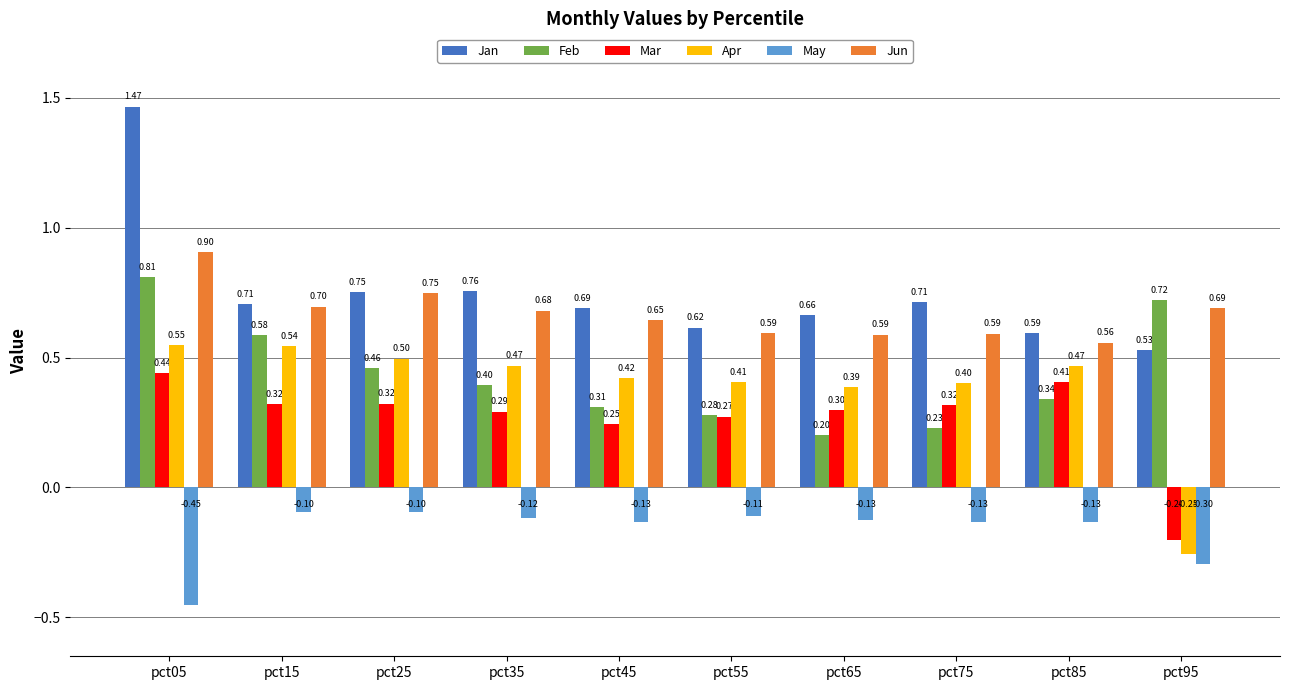

The Apr series shows 0.3 at pct35. True or false?

False